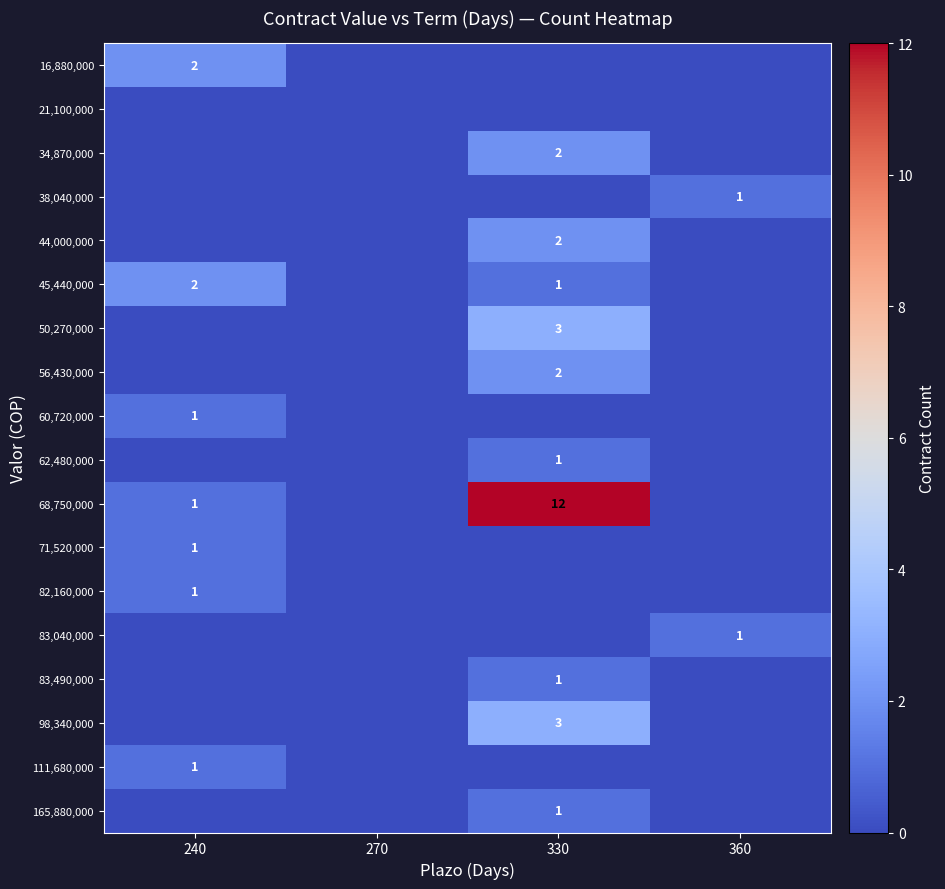

List the series in order of their peak value, highest first.

68,750,000, 50,270,000, 98,340,000, 16,880,000, 34,870,000, 44,000,000, 45,440,000, 56,430,000, 38,040,000, 60,720,000, 62,480,000, 71,520,000, 82,160,000, 83,040,000, 83,490,000, 111,680,000, 165,880,000, 21,100,000